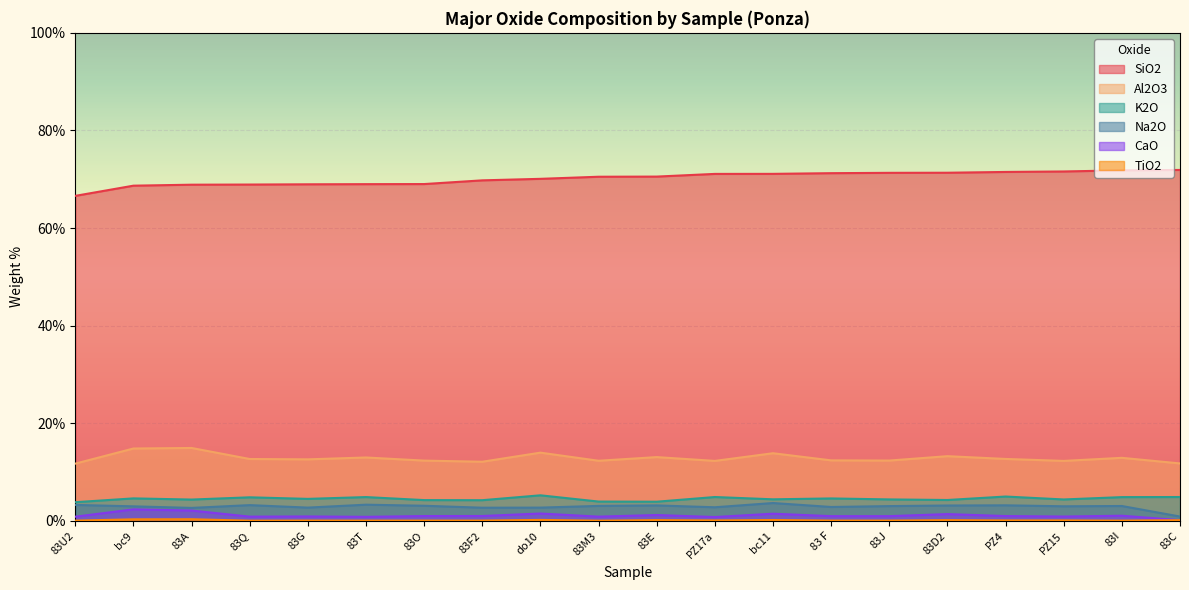

What is the difference between the highest and lowest values at PZ4?

71.4